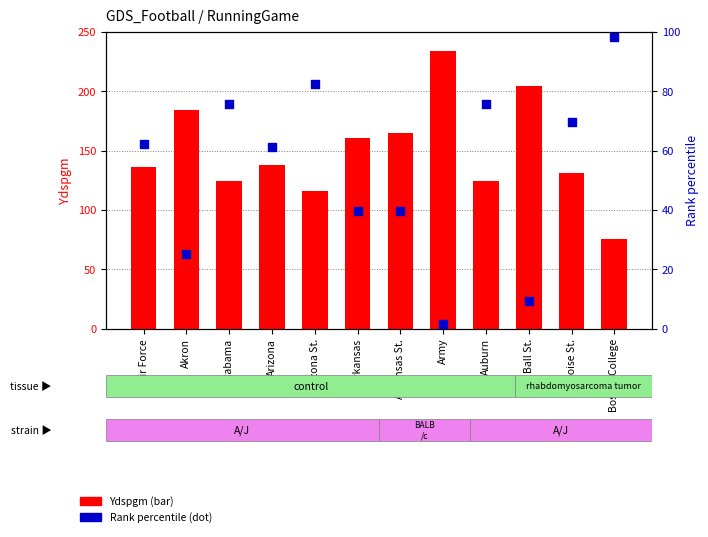

What are all the series names shown in the legend?

Ydspgm, Rank percentile